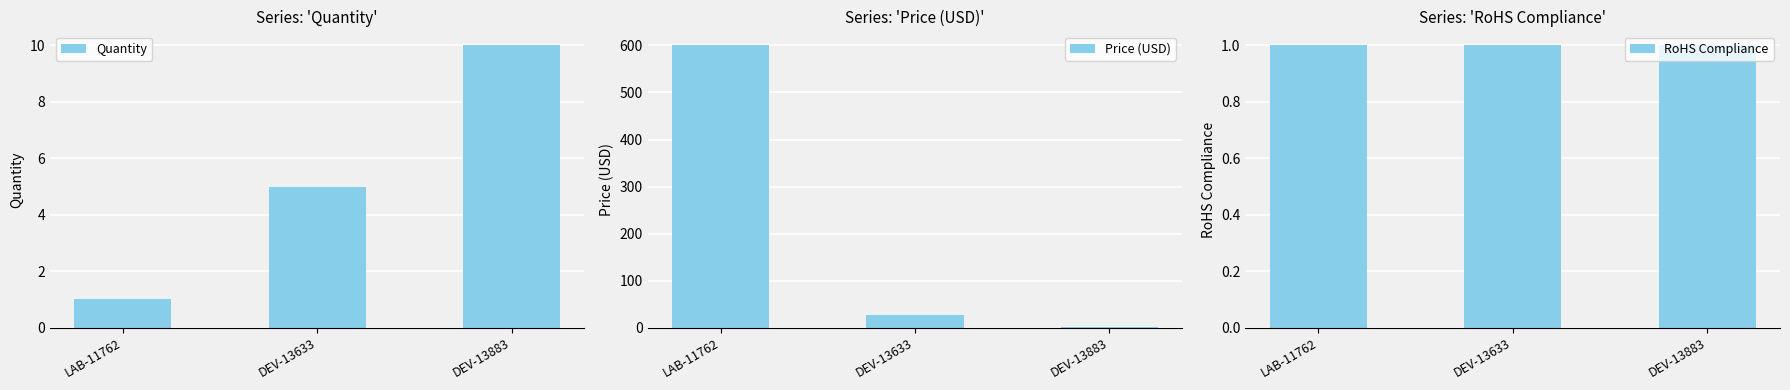

The Price (USD) series shows 934.5 at LAB-11762. True or false?

False